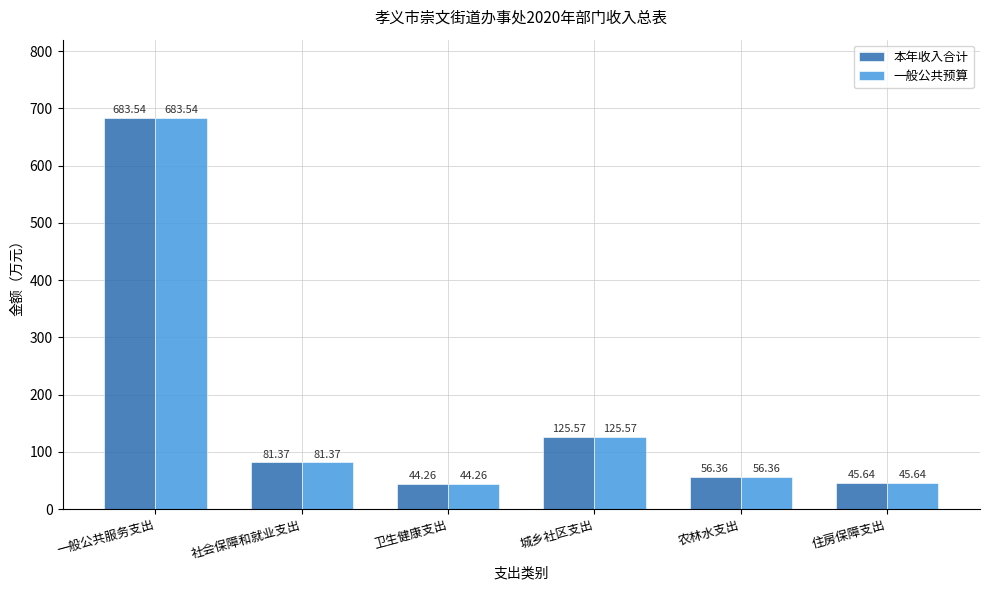

Is it true that 一般公共预算 equals 125.6 at 城乡社区支出?

True